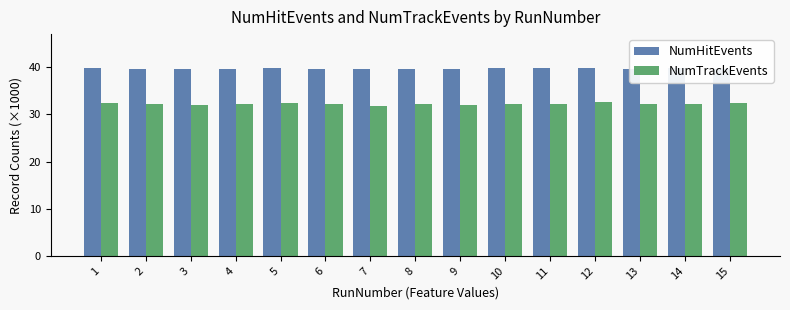

What is the value of the NumHitEvents bar at the 8th from the left?

39.7